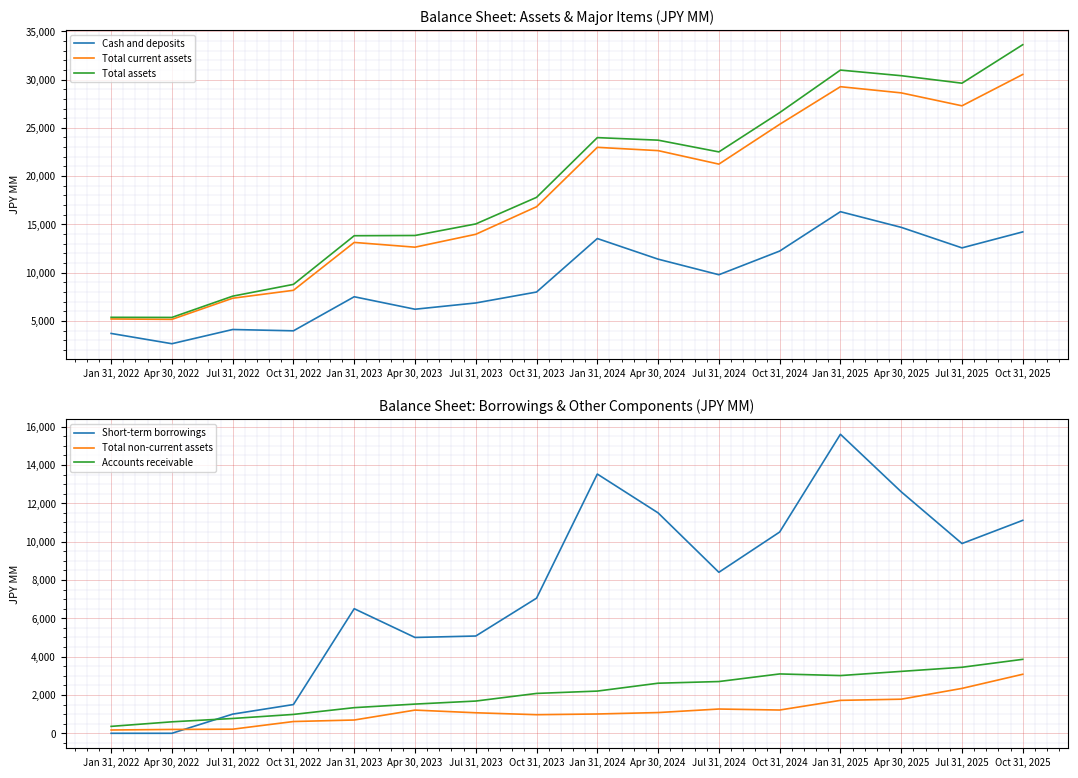

Where is the first local maximum for Accounts receivable?

Oct 31, 2024